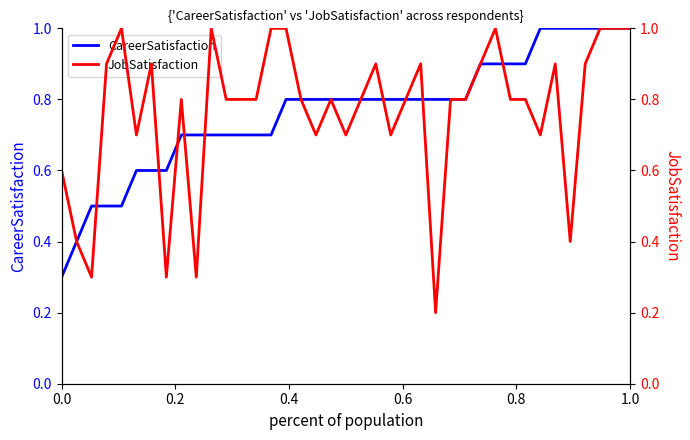

What is the highest value of the CareerSatisfaction series?

1.0